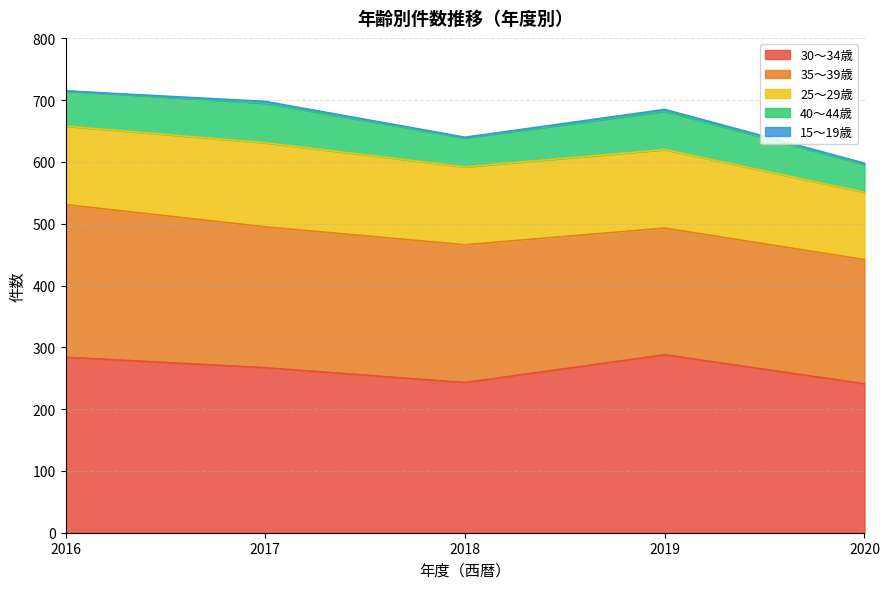

Reading left to right, extract all data points from this chart.

30～34歳: 2016=284	2017=267	2018=243	2019=288	2020=241
35～39歳: 2016=247	2017=228	2018=223	2019=205	2020=201
25～29歳: 2016=127	2017=136	2018=126	2019=127	2020=109
40～44歳: 2016=57	2017=64	2018=47	2019=62	2020=45
15～19歳: 2016=0	2017=3	2018=1	2019=3	2020=2